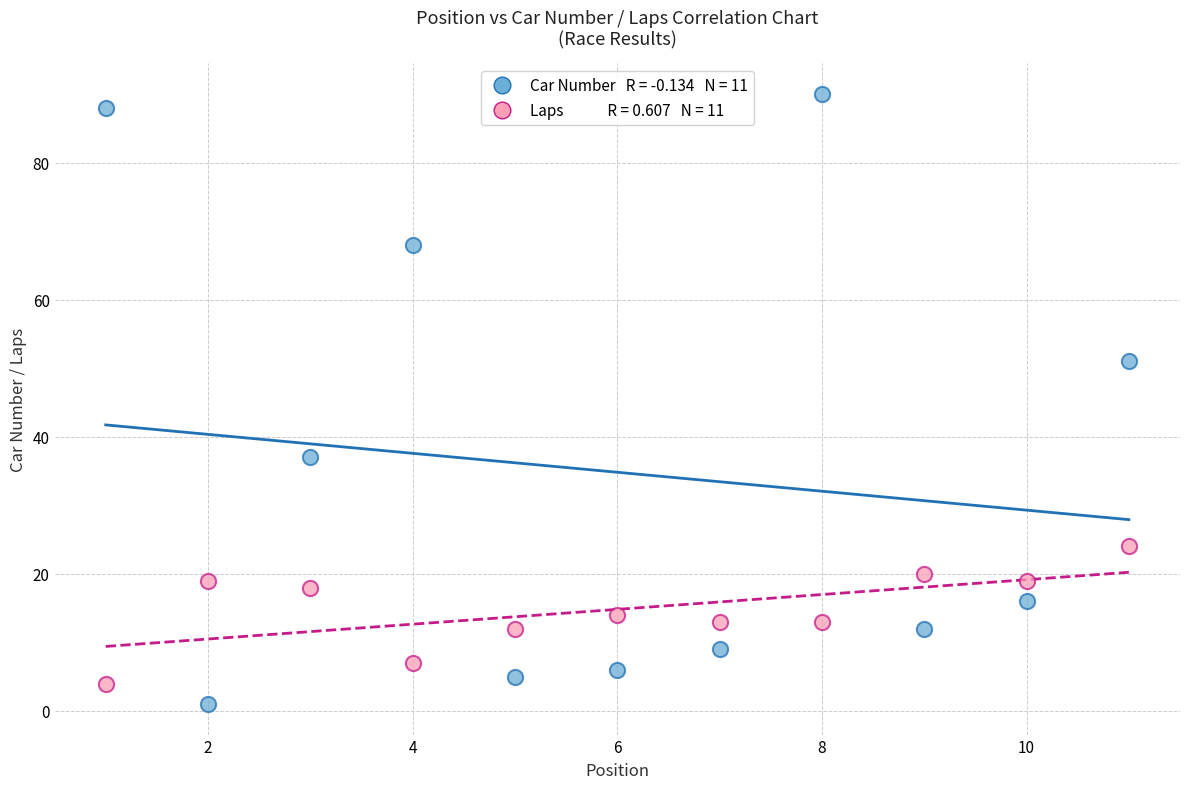

Across all series, what Y value is closest to 45?

51